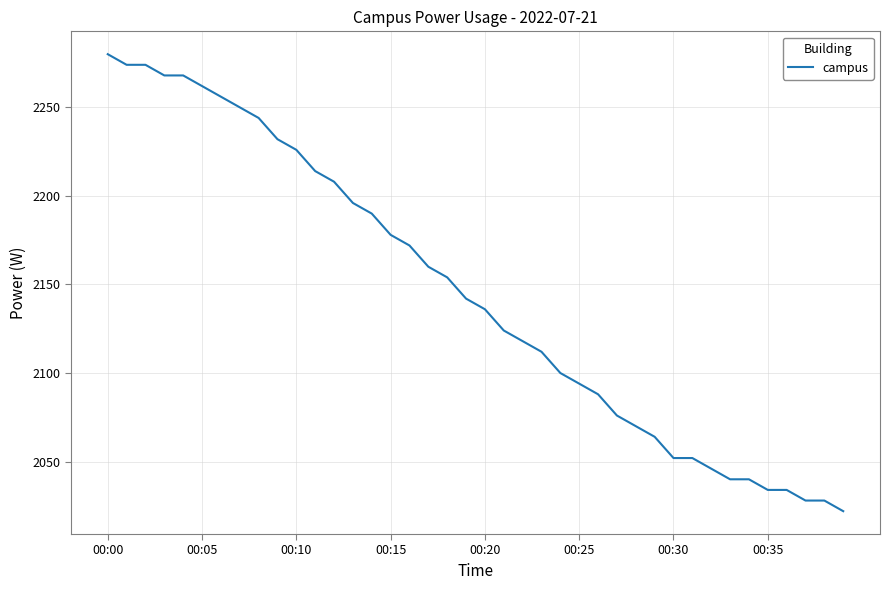

What is the smallest value displayed?

2022